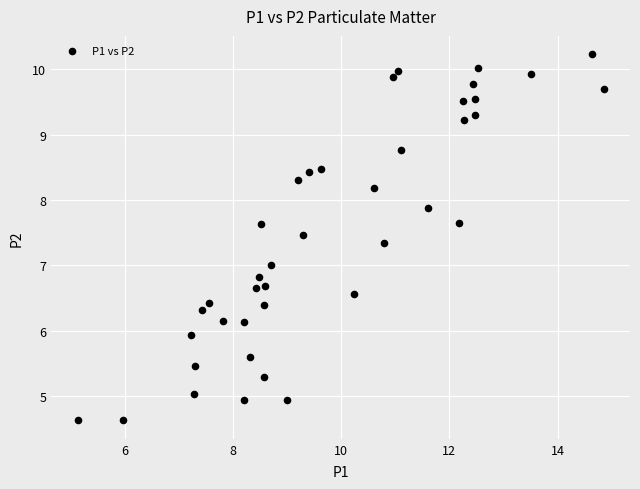

What is the range of X values (max minus min)?

9.7